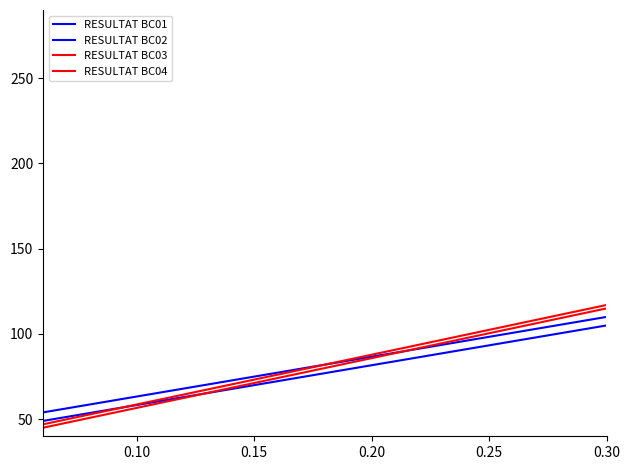

Does the chart have visible grid lines?

No